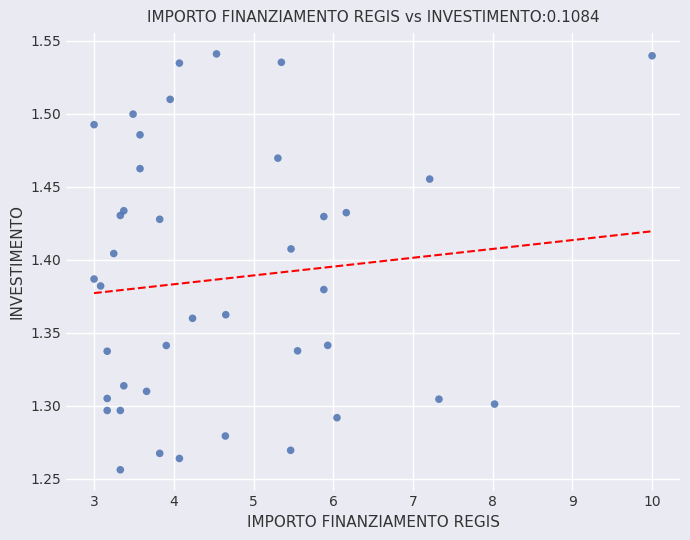

What is the range of X values (max minus min)?

7.0